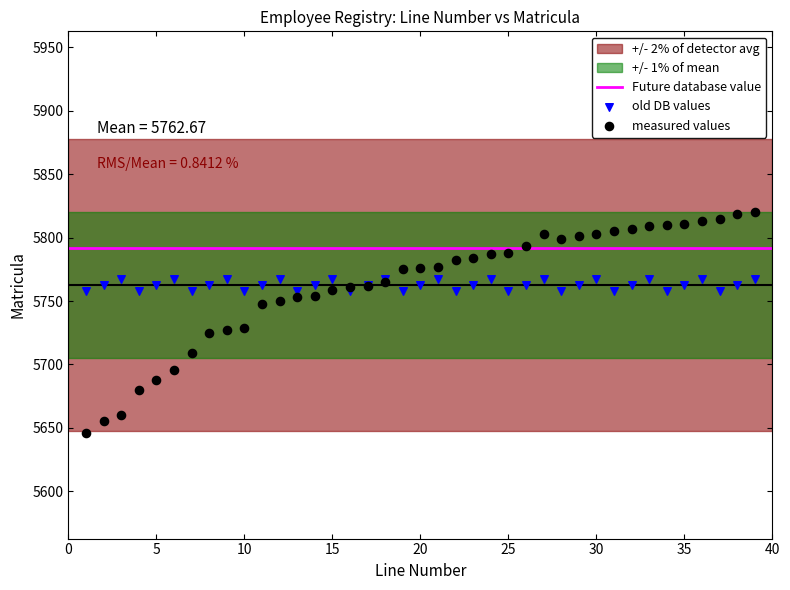

Which series has the largest Y range (max minus min)?

measured values